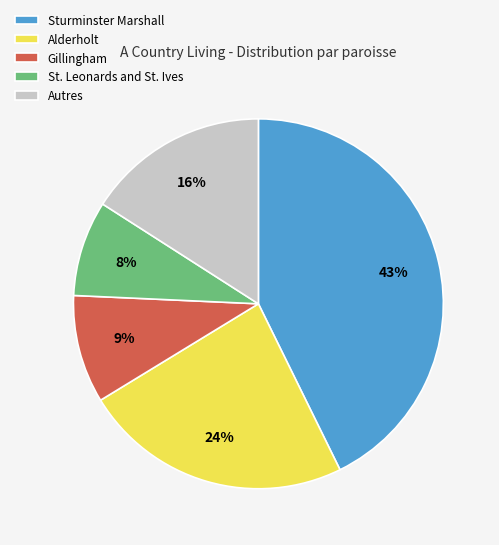

Do Sturminster Marshall and Gillingham together represent more than half of the pie?

Yes